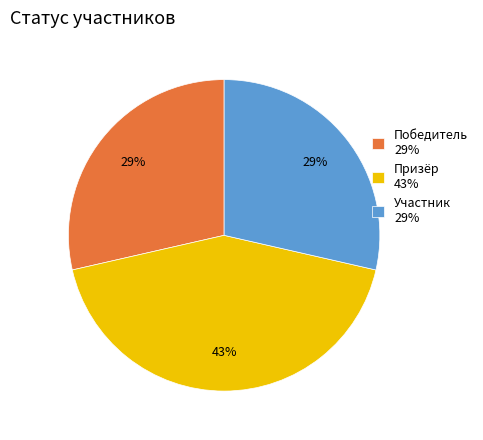

Is the sum of Участник 29% and Победитель 29% greater than half?

Yes